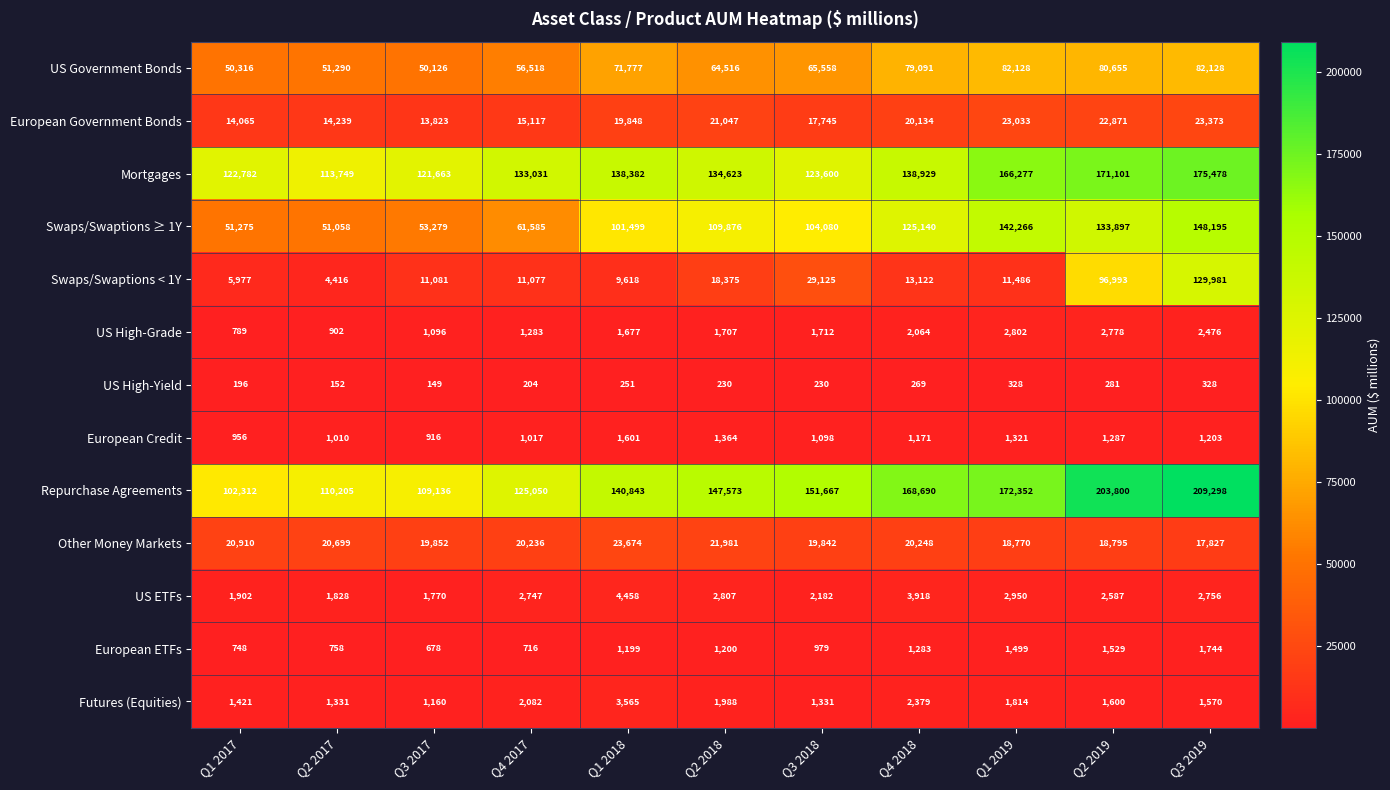

What is the difference between the Futures (Equities) values at Q3 2017 and Q3 2019?

410